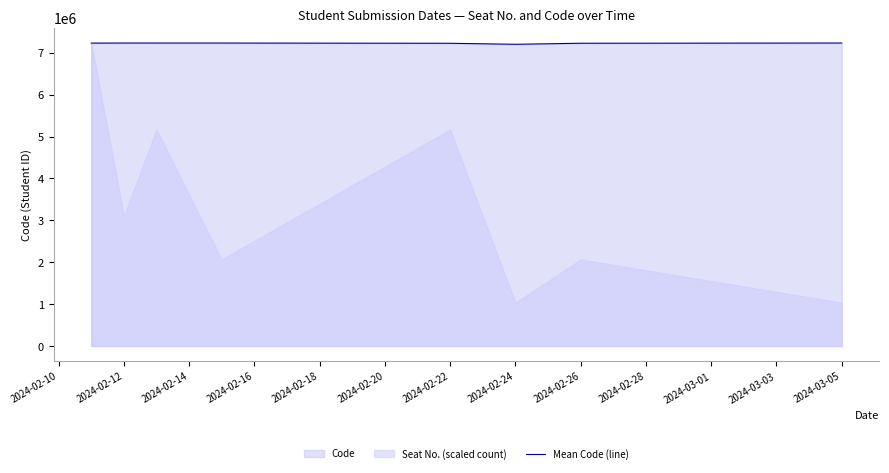

Reading left to right, list all the values displayed in this chart.

7228867.0	7230306.3	7230289.0	7230188.5	7224497.6	7200408.0	7225266.0	7230642.0